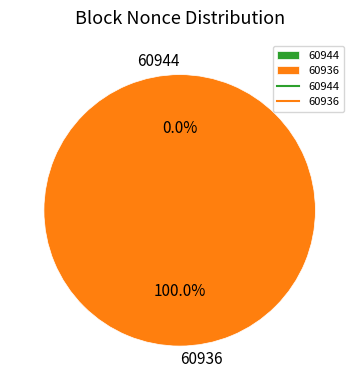

Which category has the smallest portion of the pie?

60944